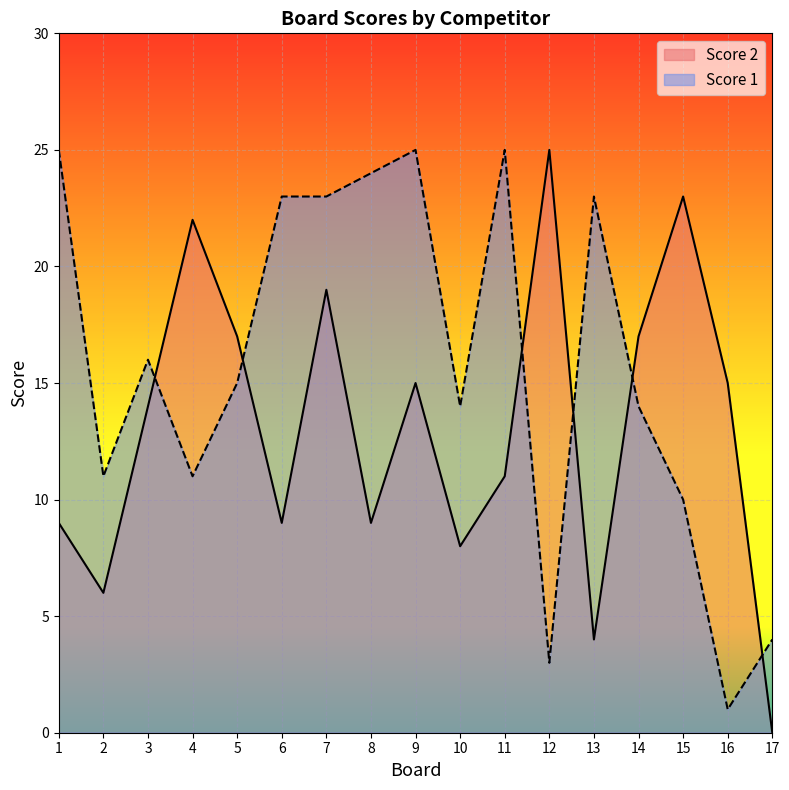

How many lines are shown in the chart?

2